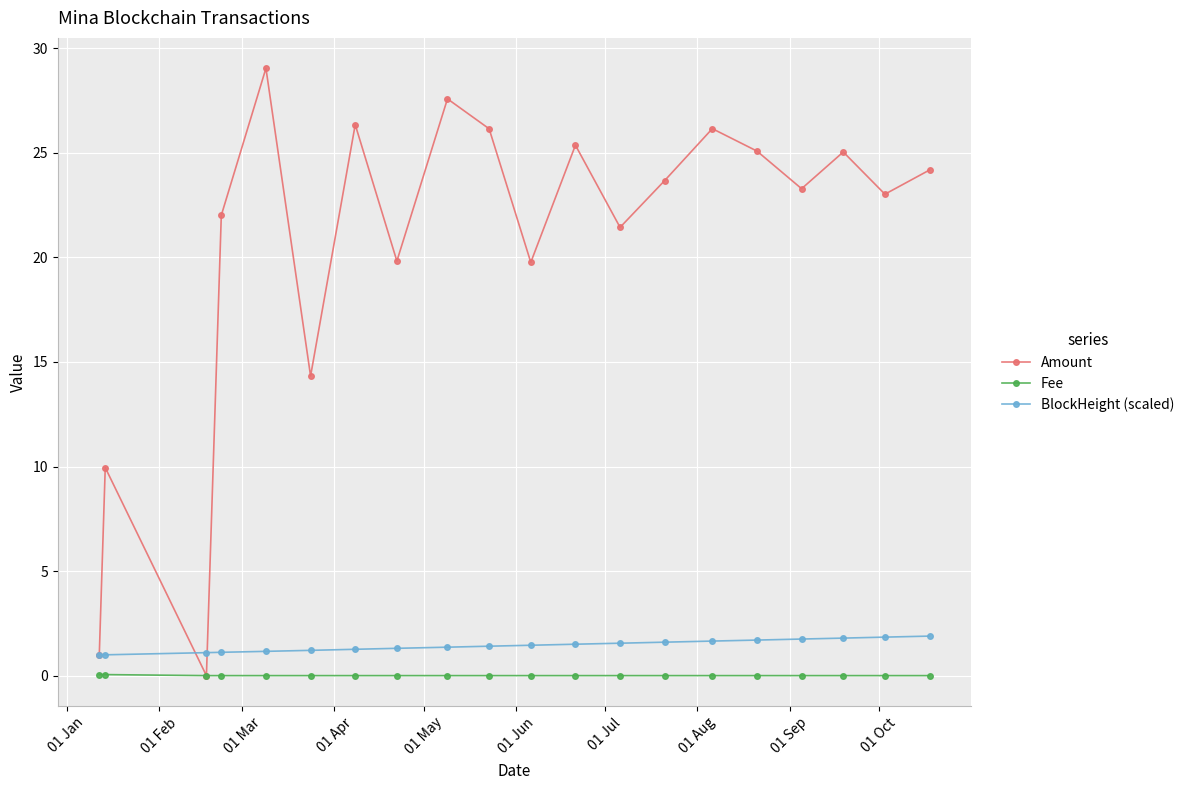

In Amount, how many points are lower than both neighbors (excluding endpoints)?

7